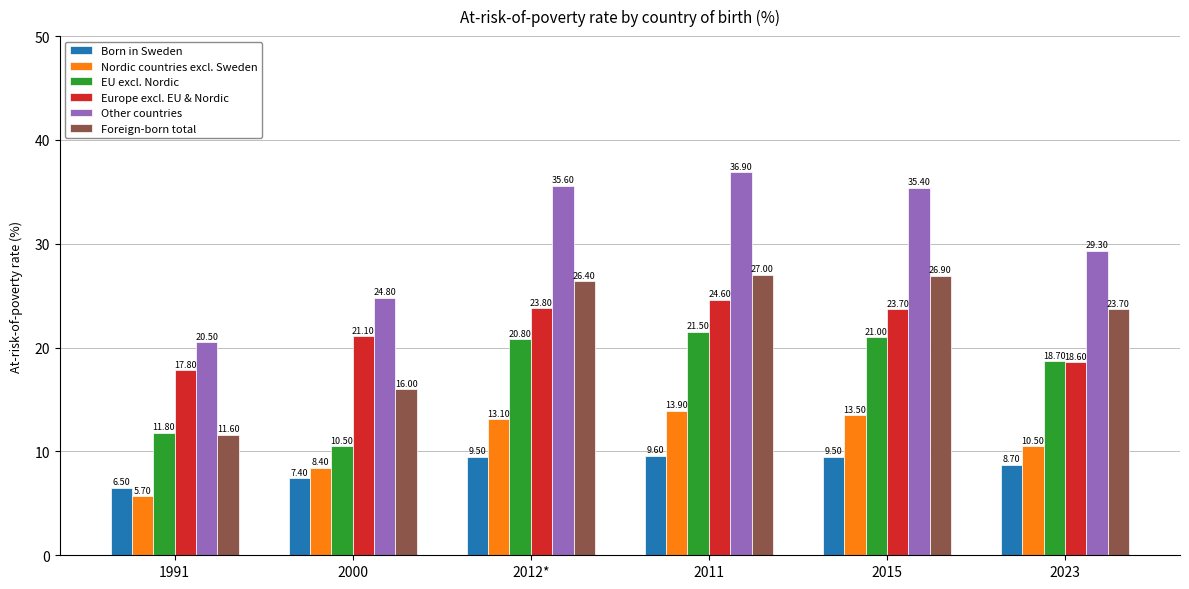

List the series in order of their peak value, lowest first.

Born in Sweden, Nordic countries excl. Sweden, EU excl. Nordic, Europe excl. EU & Nordic, Foreign-born total, Other countries